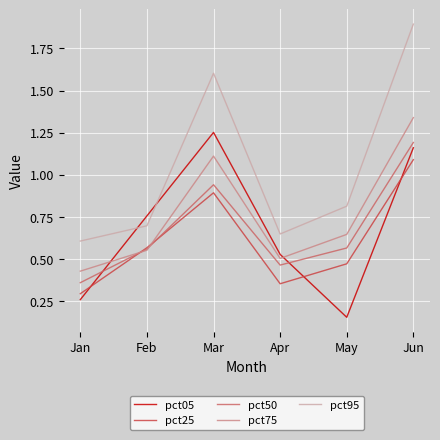

Where is the first local minimum for pct95?

Apr